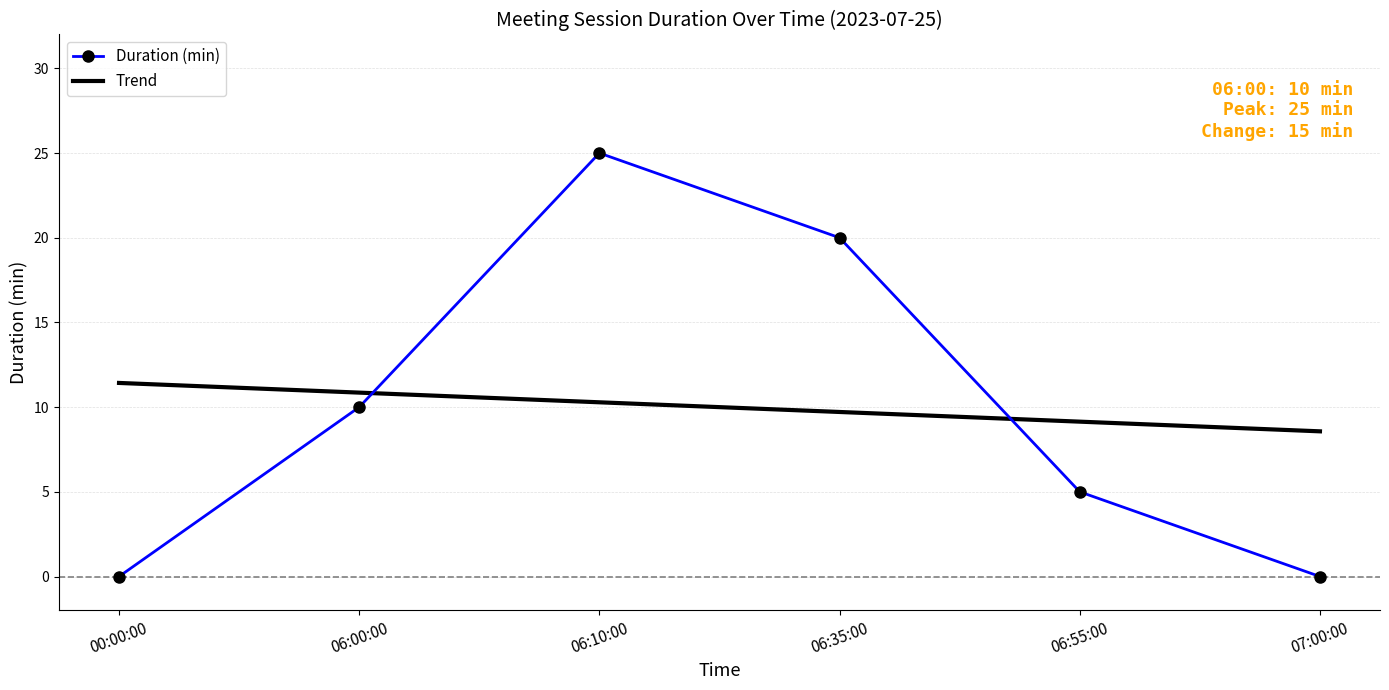

What is the minimum value for Trend?

8.6